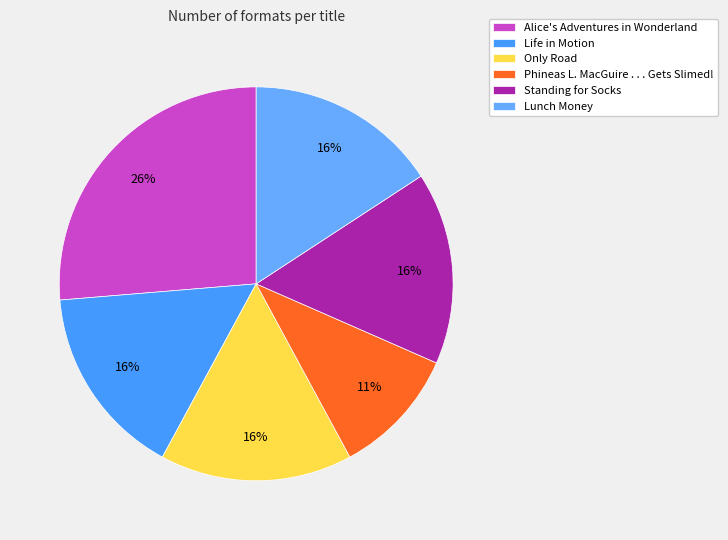

Approximately how many times larger is the value at Only Road compared to Standing for Socks?

1.0